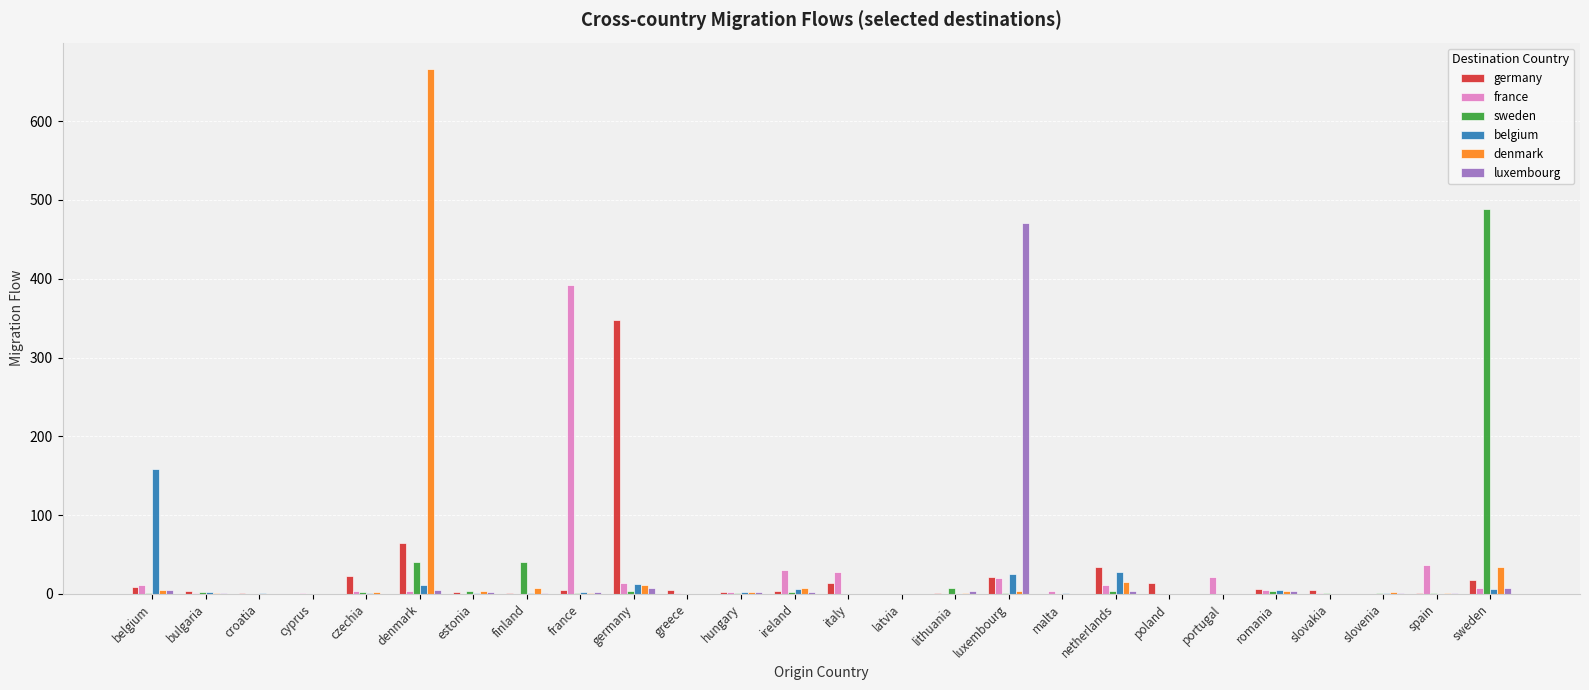

Does the chart contain stacked bars?

No